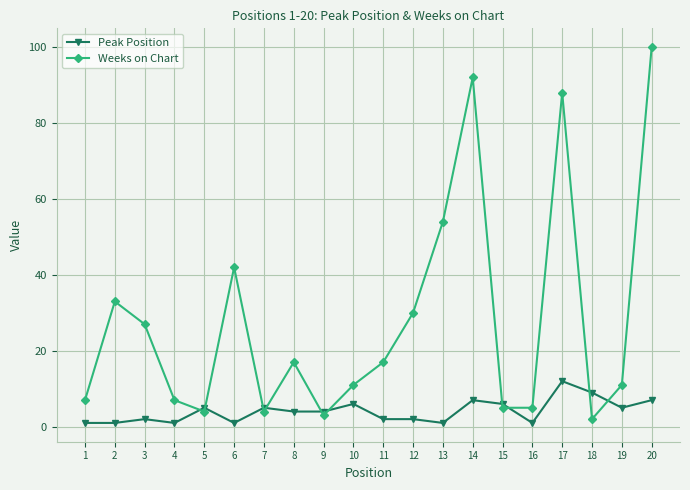

True or false: Weeks on Chart and Peak Position cross at least once.

True